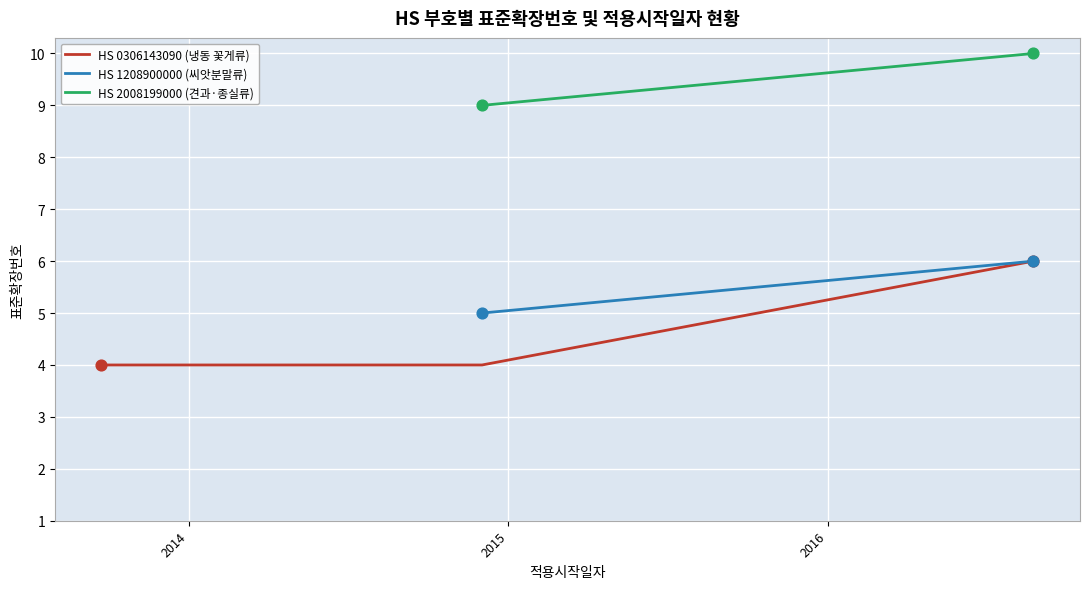

Is the value of HS 0306143090 (냉동 꽃게류) at 2014 greater than the value of HS 2008199000 (견과·종실류) at 2015?

No